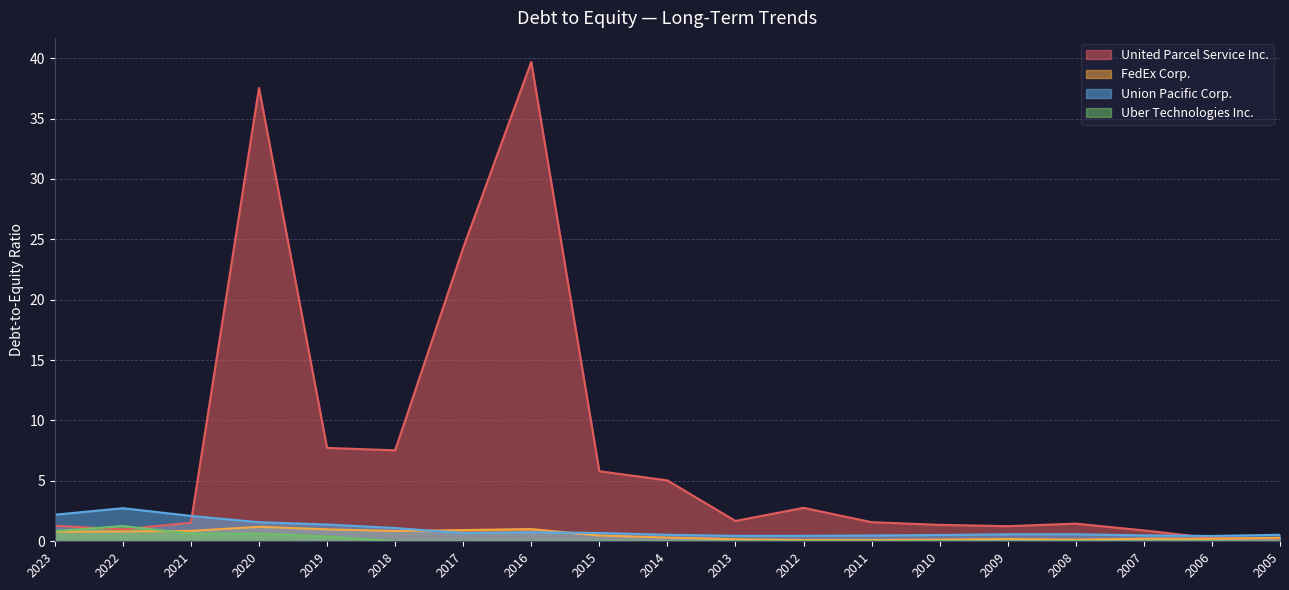

The Uber Technologies Inc. series shows 0.0 at 2008. True or false?

True